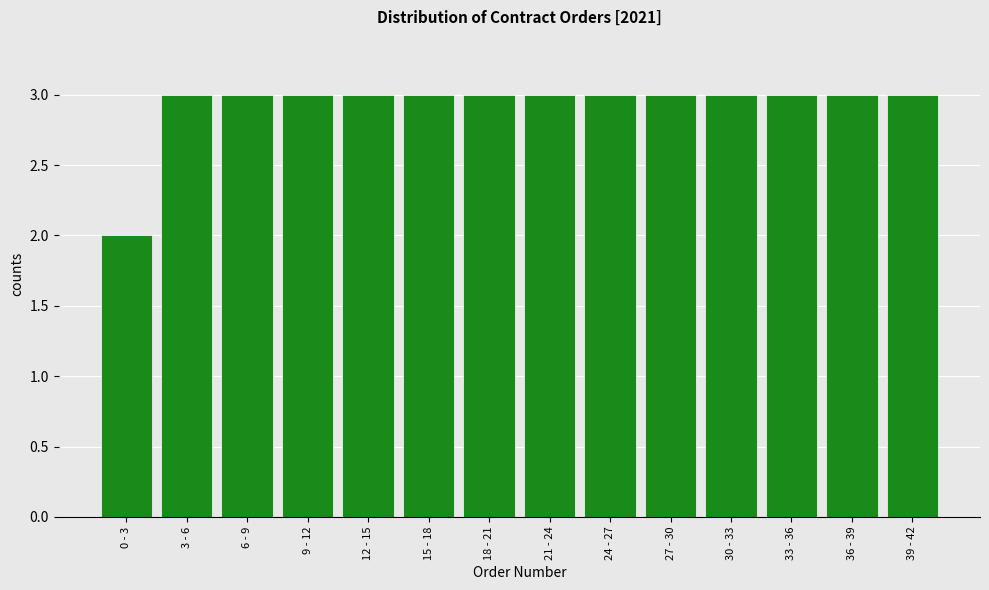

Reading right to left, list all the values displayed in this chart.

3	3	3	3	3	3	3	3	3	3	3	3	3	2